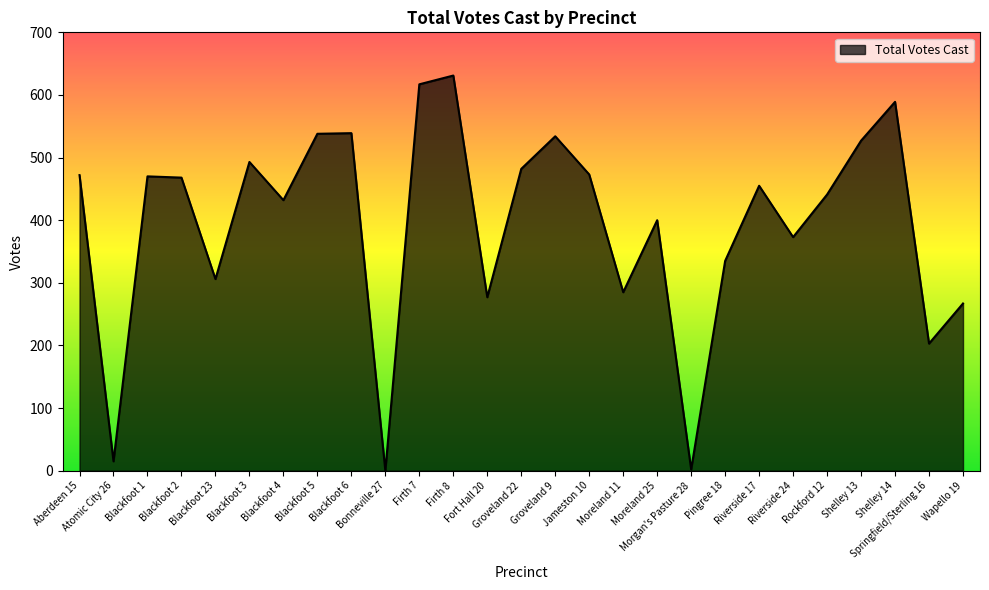

What is the maximum value shown in the chart?

631